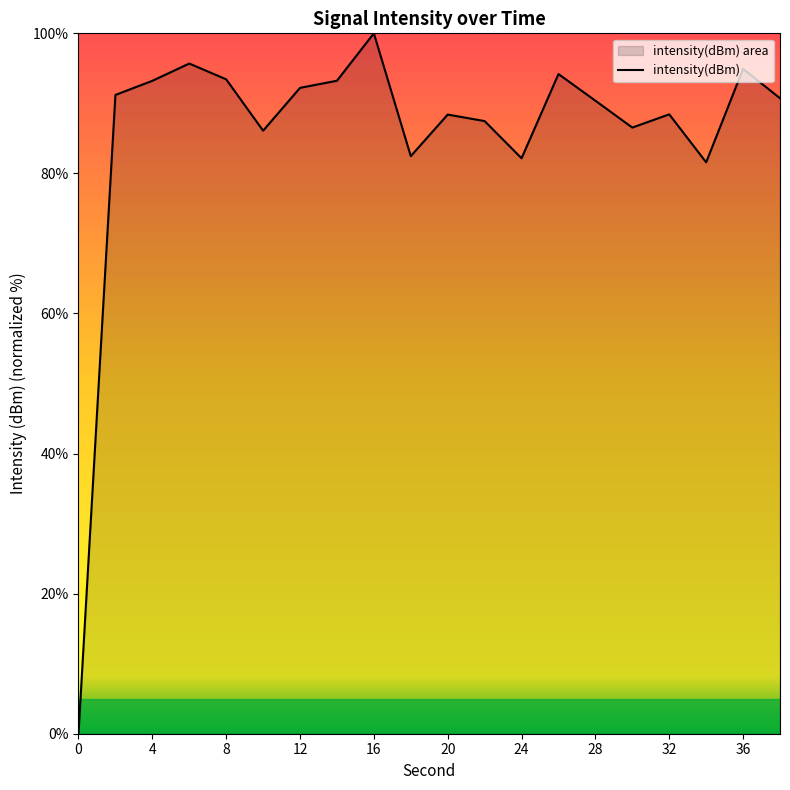

How many data points are less than 90?

9